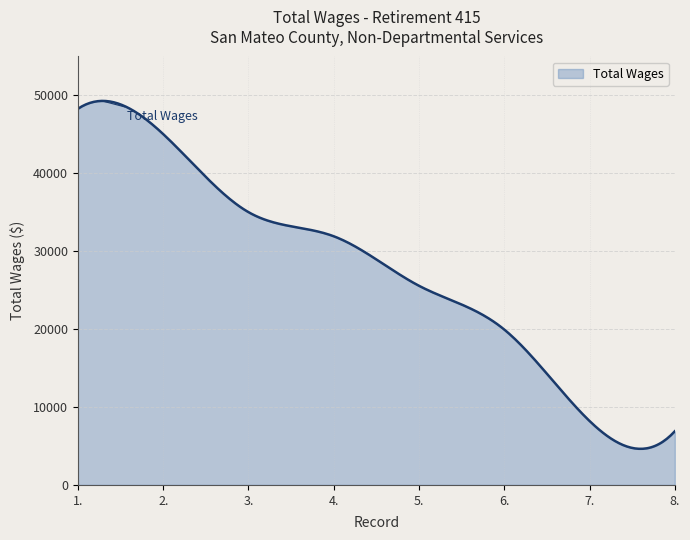

What is the maximum value shown in the chart?

49298.6